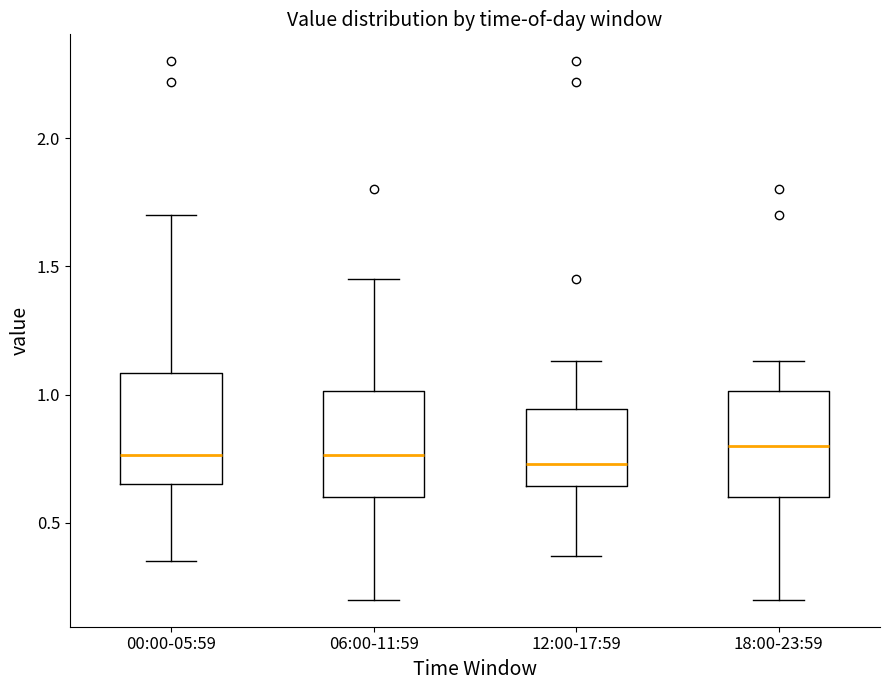

Reading left to right, read every box against the y-axis: the position of its median line, the range the box covers, and the ends of its whiskers. The values are not printed on the chart, so give them approximately, as read against the axis.

00:00-05:59: median 0.75, box 0.65 to 1.10, whiskers 0.35 to 1.70
06:00-11:59: median 0.75, box 0.60 to 1.00, whiskers 0.20 to 1.45
12:00-17:59: median 0.75, box 0.65 to 0.95, whiskers 0.35 to 1.15
18:00-23:59: median 0.80, box 0.60 to 1.00, whiskers 0.20 to 1.15